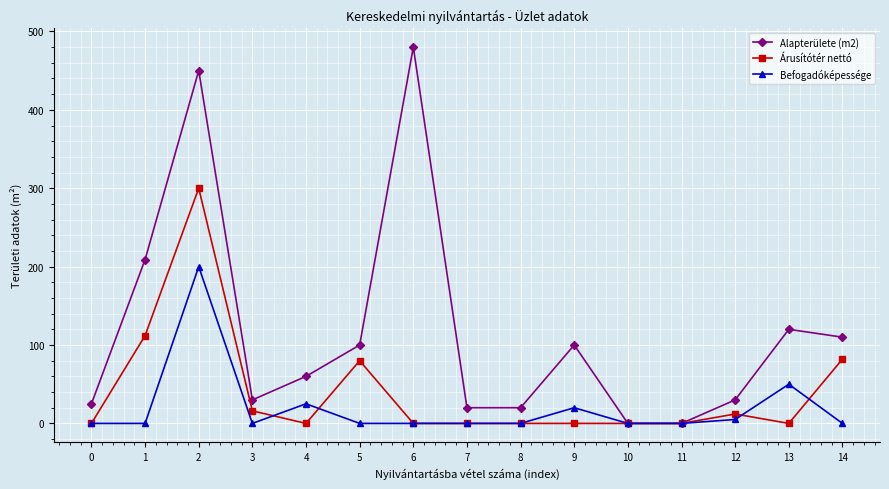

Is it true that Alapterülete (m2) equals 67 at 14?

False